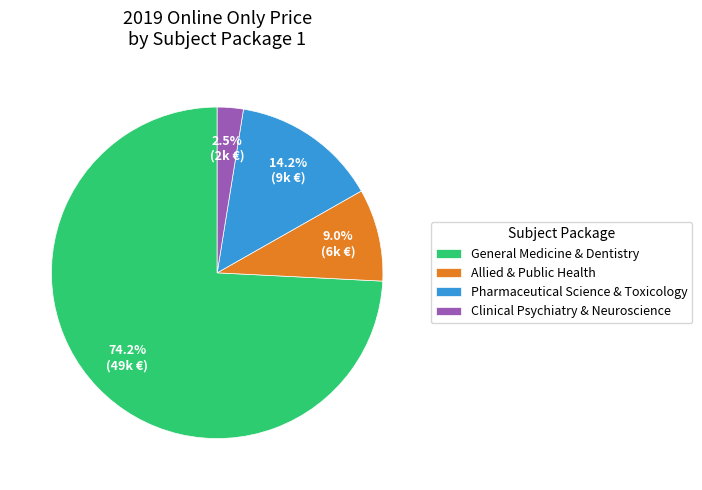

The General Medicine & Dentistry slice represents 4% of the pie. True or false?

False